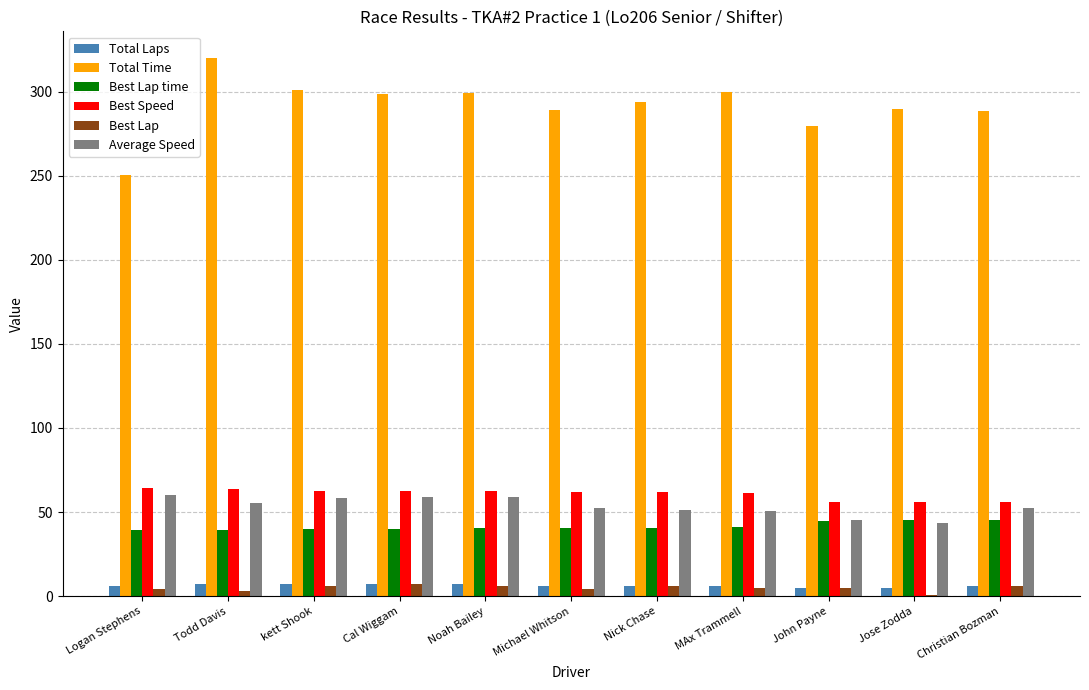

What value does the Best Lap series have at Nick Chase?

6.0